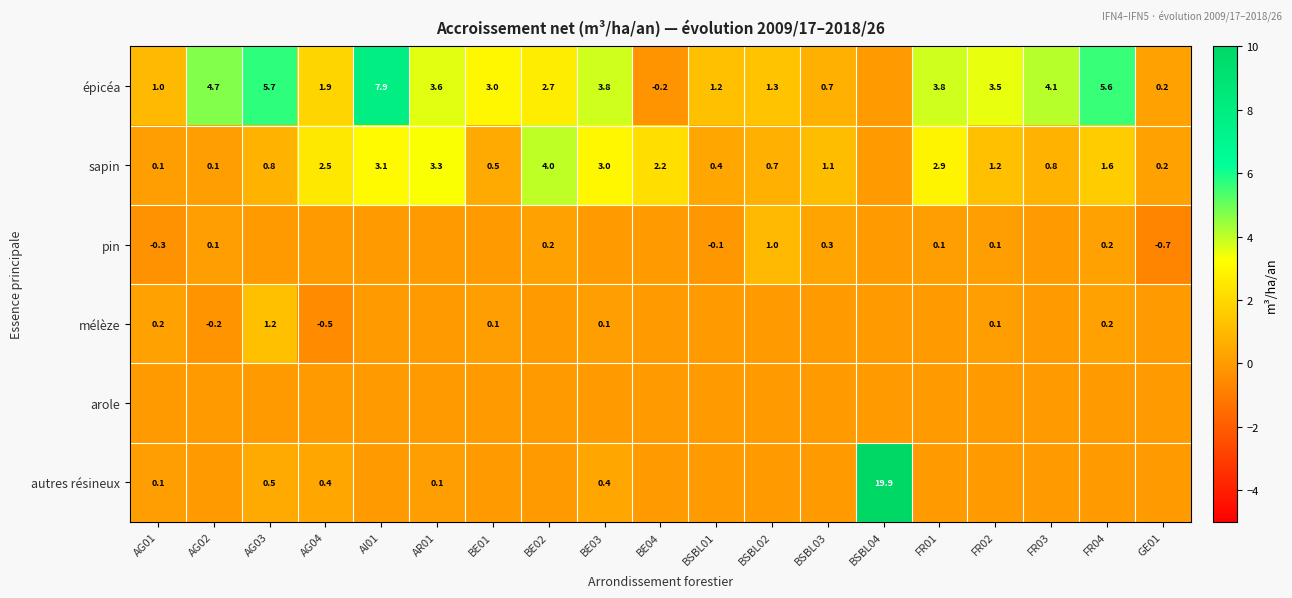

What is the difference between the épicéa values at FR02 and AG04?

1.6